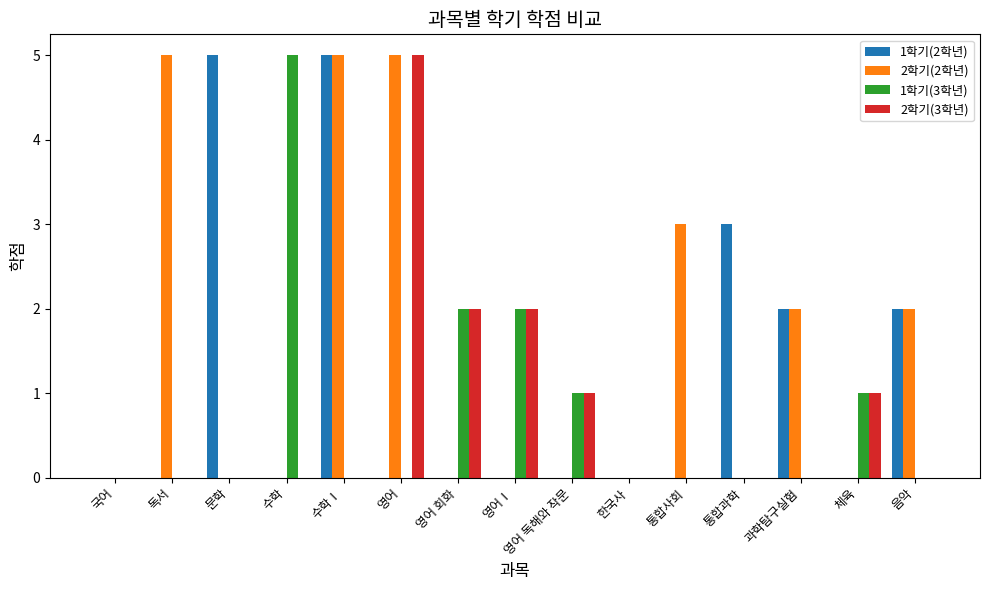

How many distinct data groups are displayed?

4